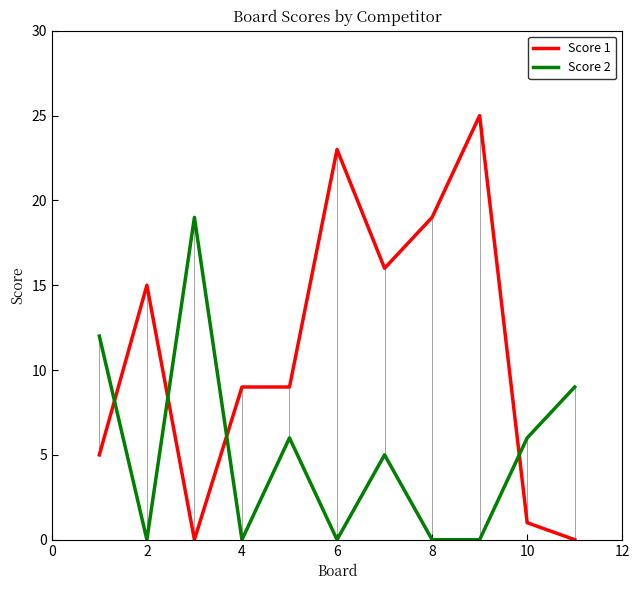

Which series has the largest range (max minus min)?

Score 1